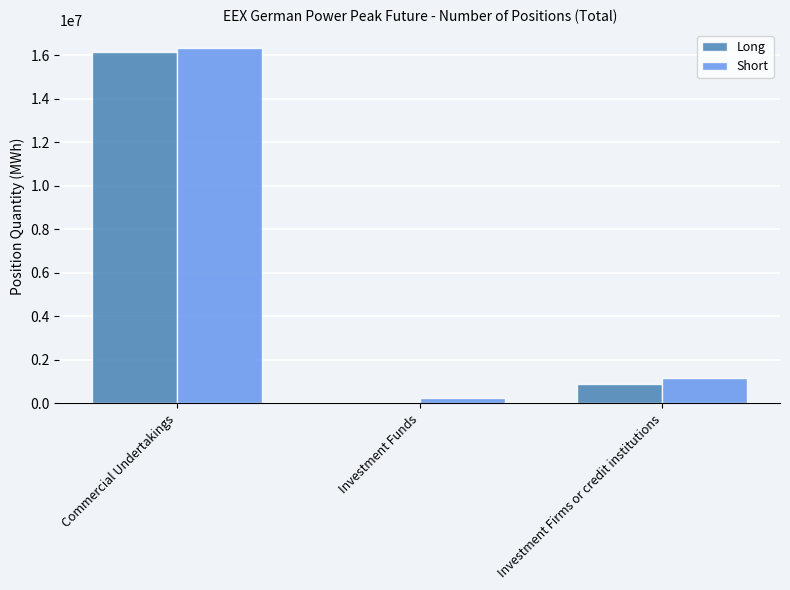

What is the highest value of the Long series?

16151304